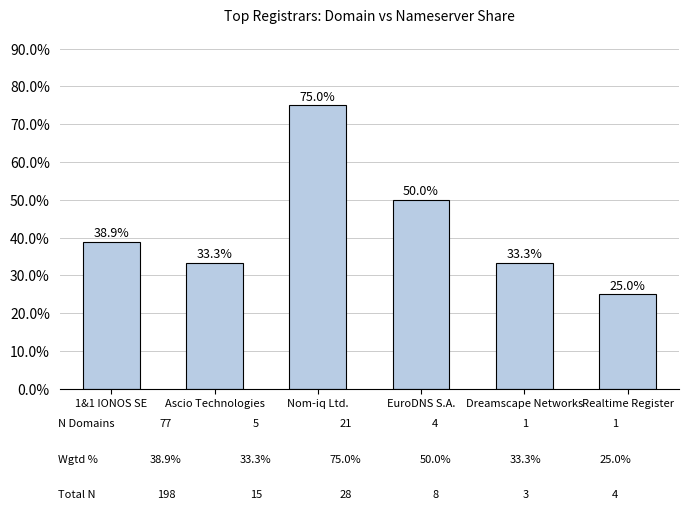

At which label does the data first exceed 38?

1&1 IONOS SE